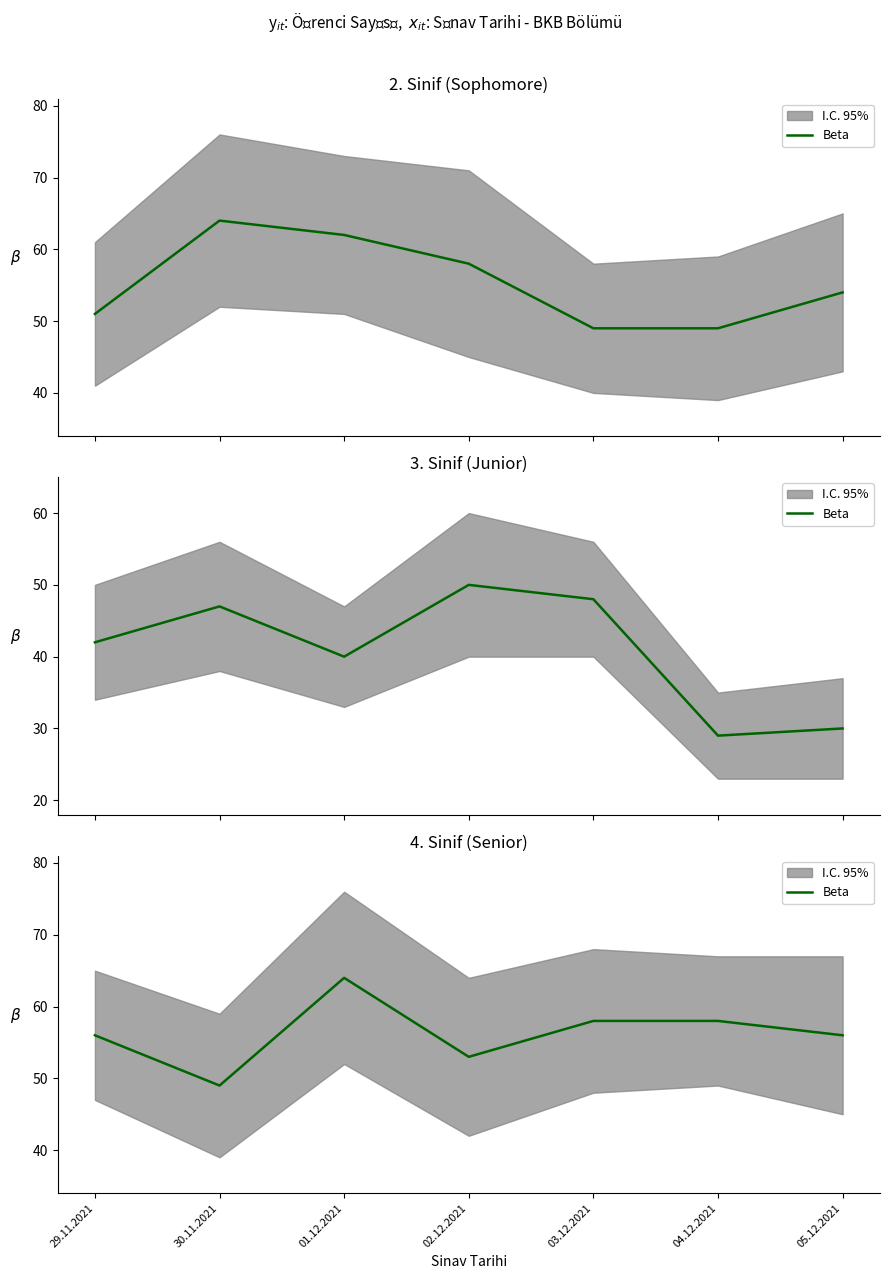

What is the ratio of the value at 02.12.2021 to the value at 05.12.2021?

0.9